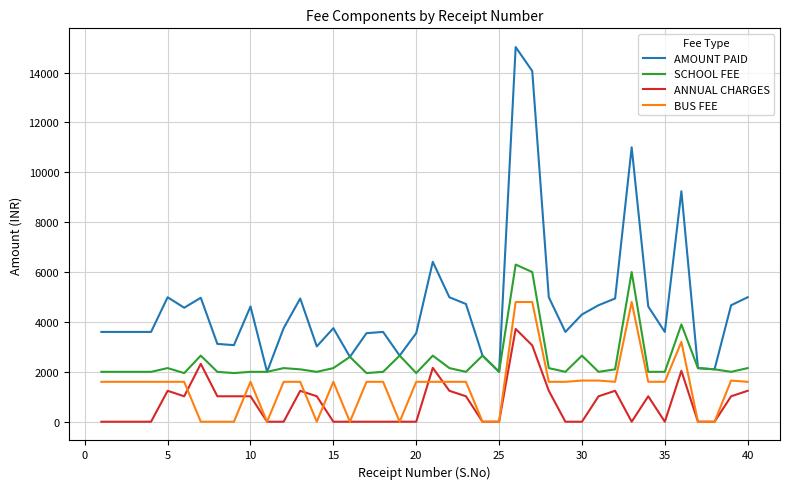

What is the maximum value for SCHOOL FEE?

6300